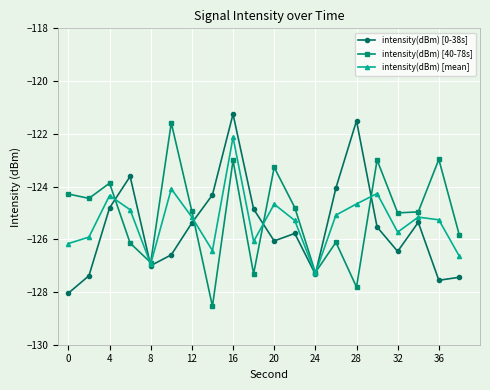

What is the value of the intensity(dBm) [0-38s] point at the 19th from the left?

-127.6